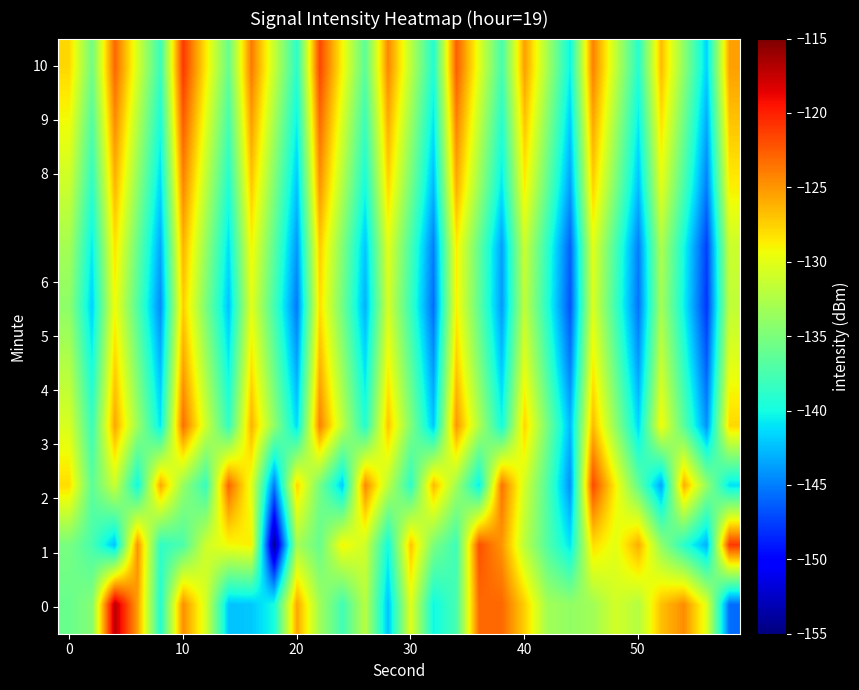

What is the smallest value displayed?

-154.4